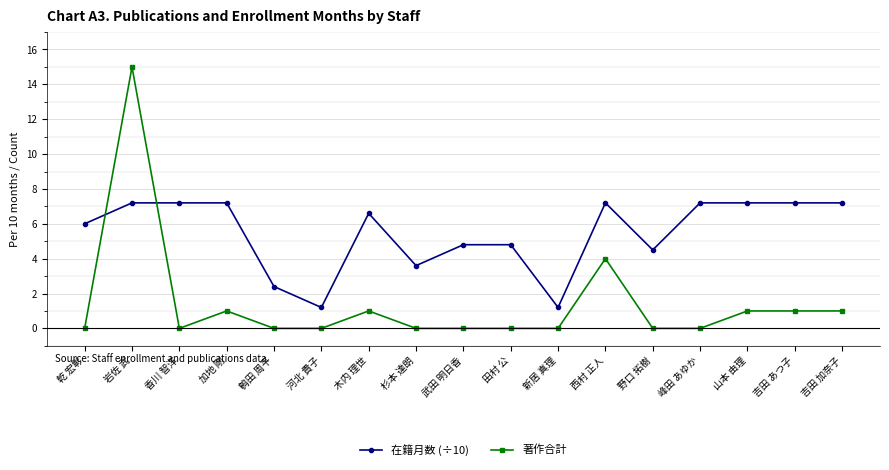

Is the value of 著作合計 at 新居 真理 greater than the value of 在籍月数 (÷10) at 岩佐 武?

No